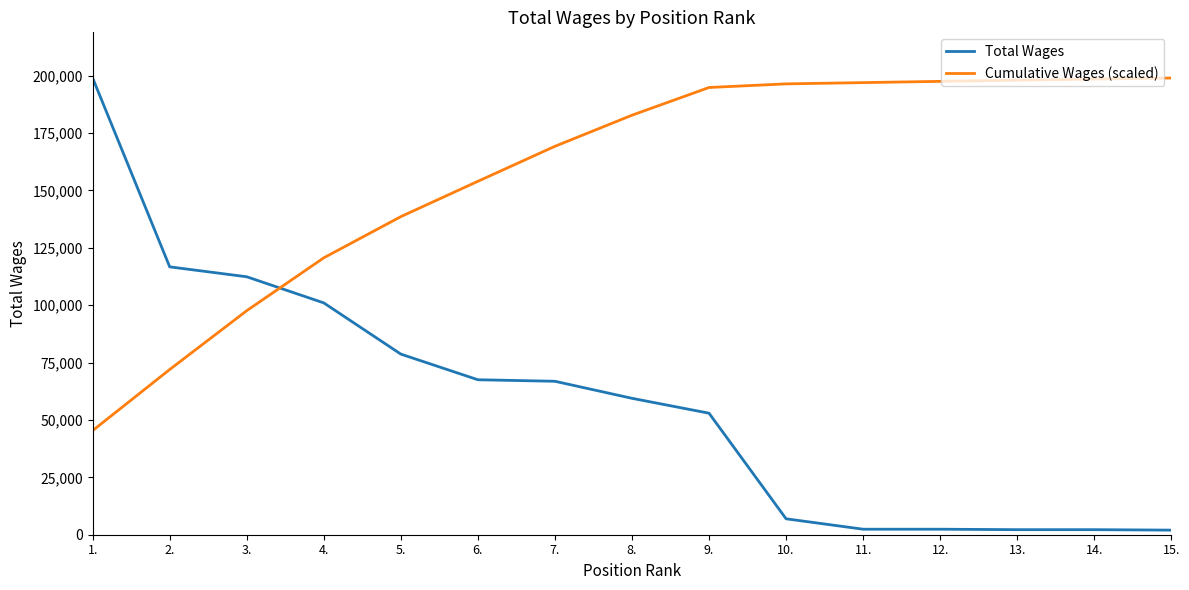

What is the highest value of the Total Wages series?

198931.0